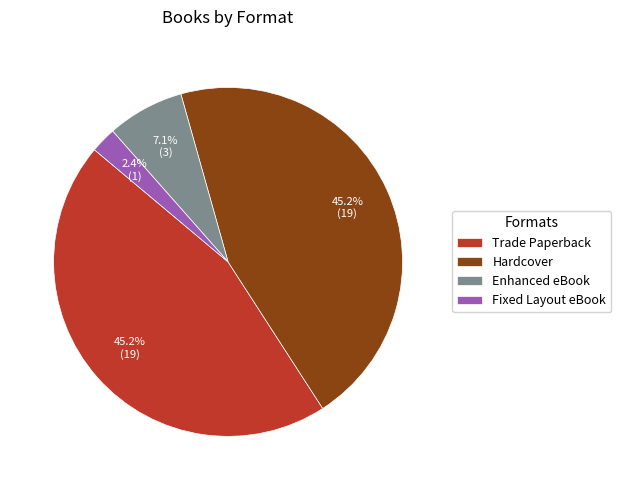

What percentage is NOT represented by Trade Paperback?

54.8%